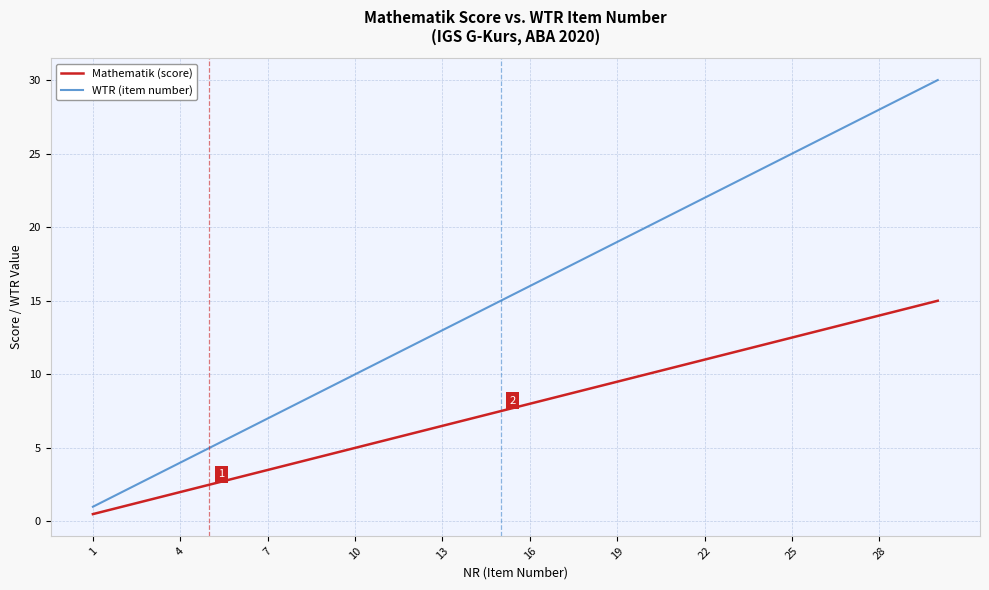

List the series in order of their peak value, lowest first.

Mathematik (score), WTR (item number)